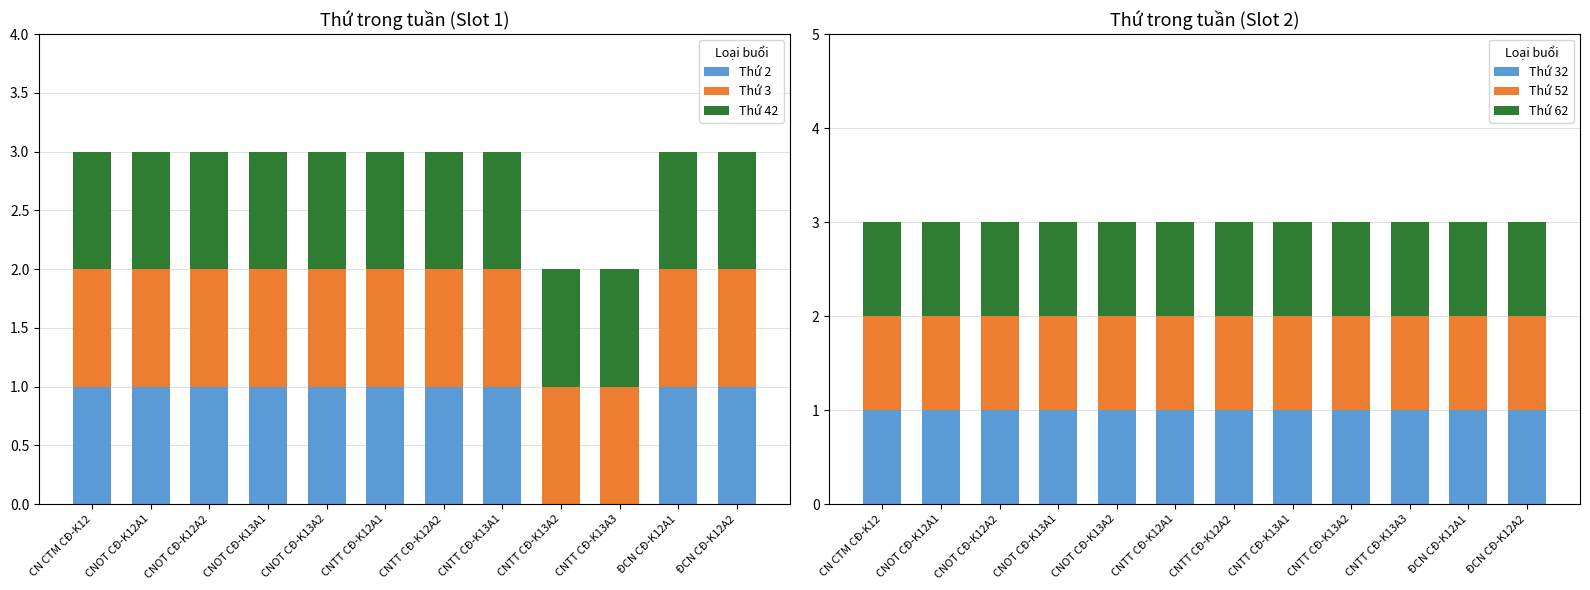

Which label corresponds to the smallest value in the chart?

CNTT CĐ-K13A2